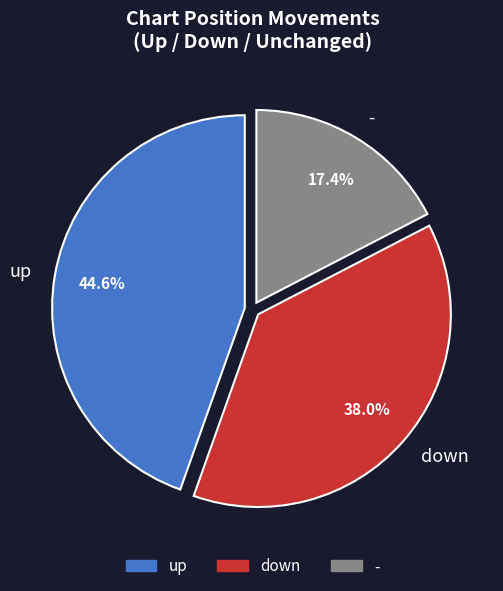

Approximately how many times larger is the value at down compared to up?

0.9